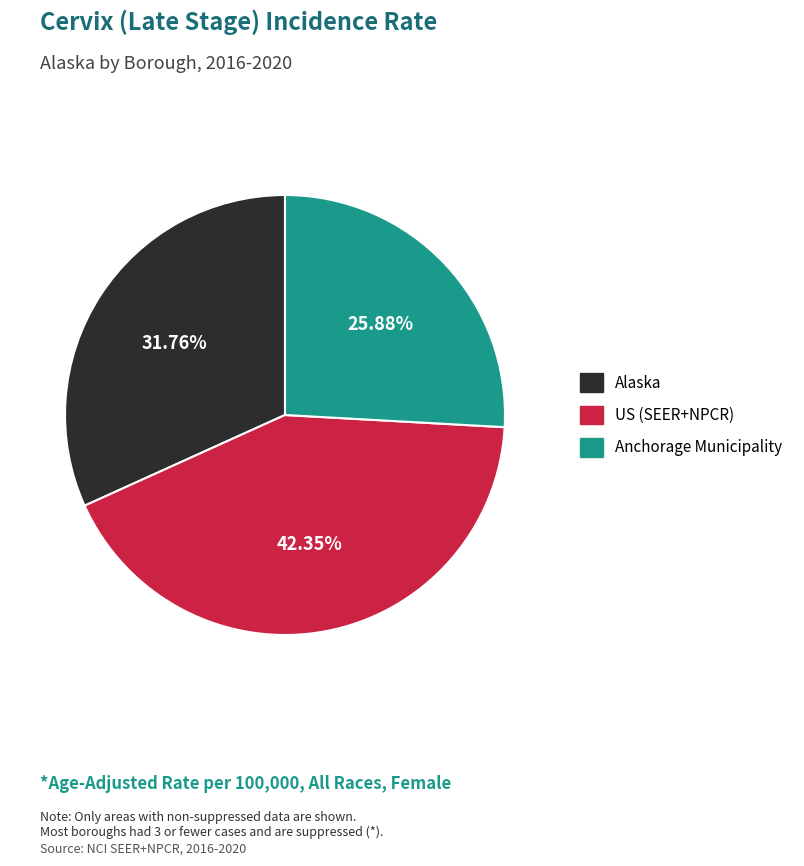

How much of the chart is everything except US (SEER+NPCR)?

57.6%